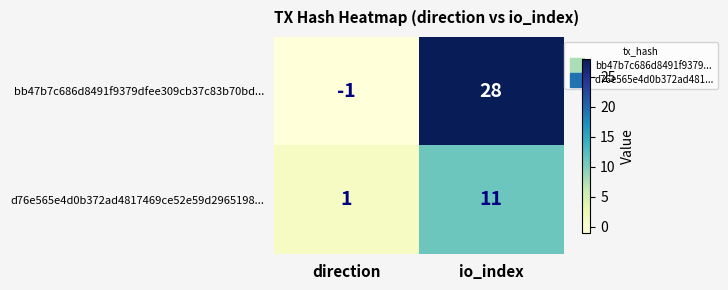

The value of d76e565e4d0b372ad4817469ce52e59d2965198... at direction is 1. True or false?

True